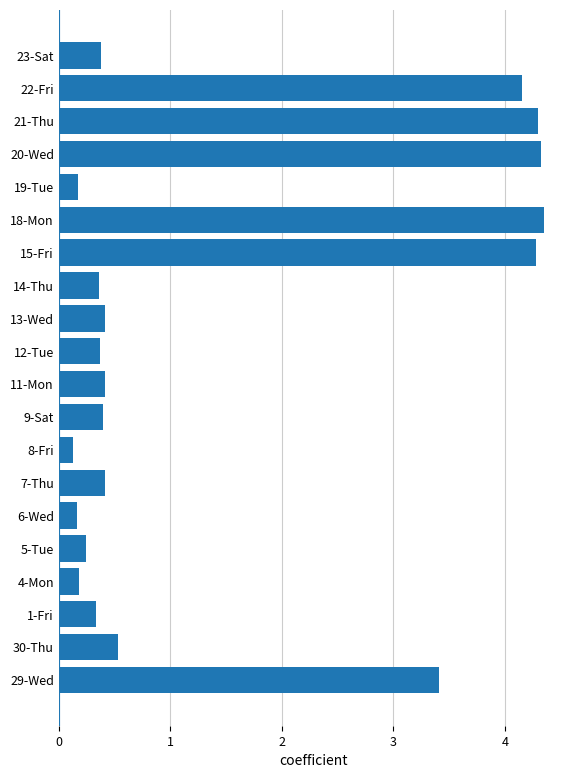

Between 22-Fri and 9-Sat, which is larger?

22-Fri